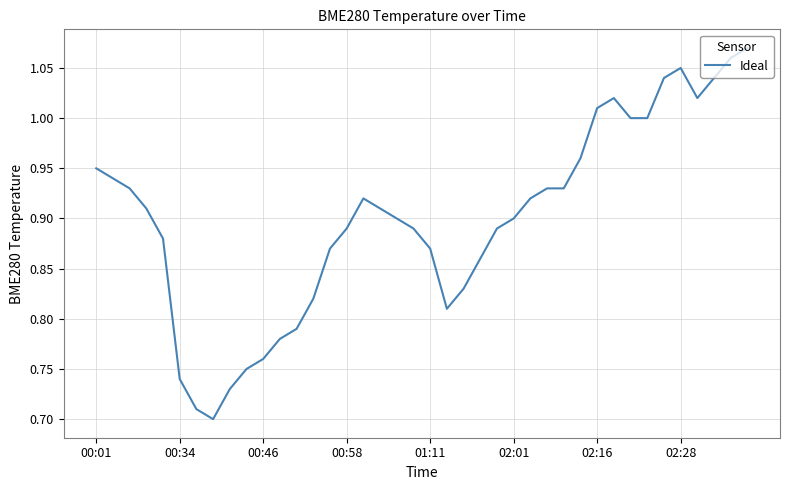

True or false: there are more than 0 points higher than both neighbors.

True